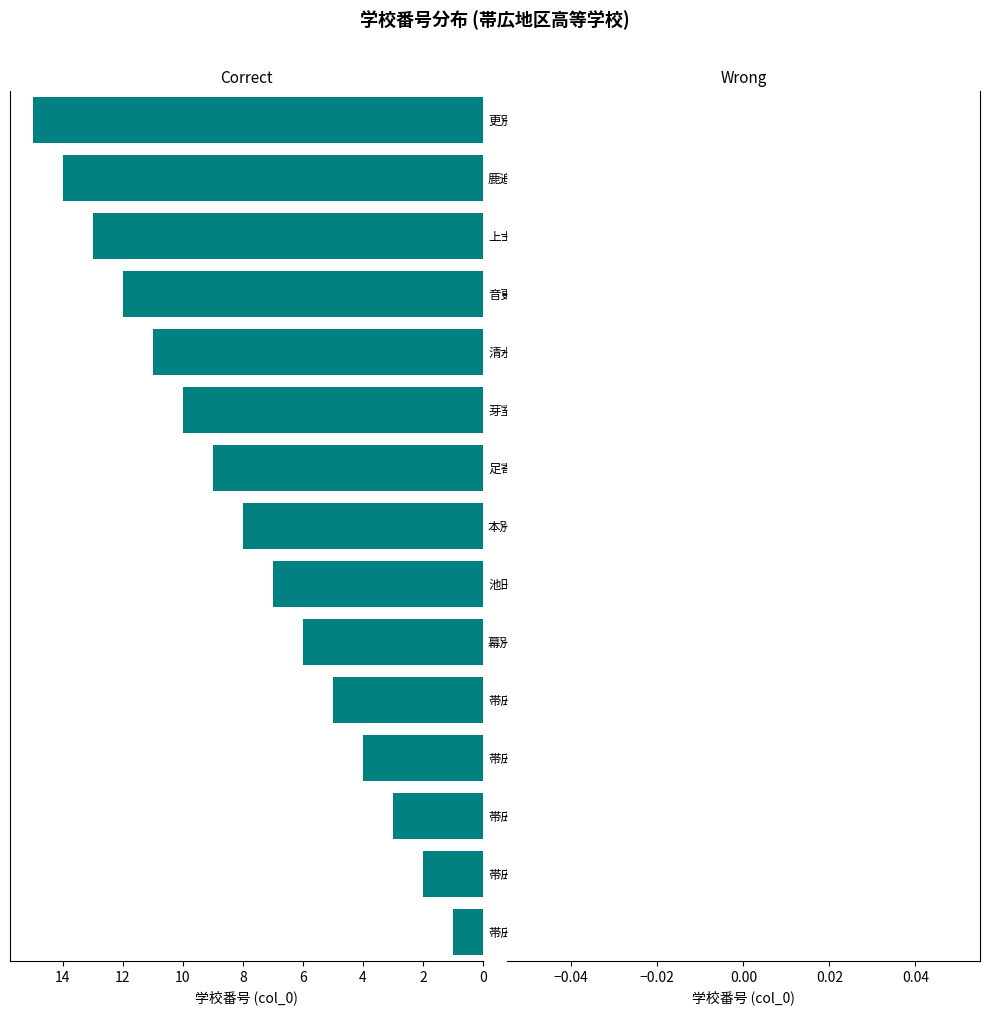

Are the bars grouped side by side (vs. stacked)?

No